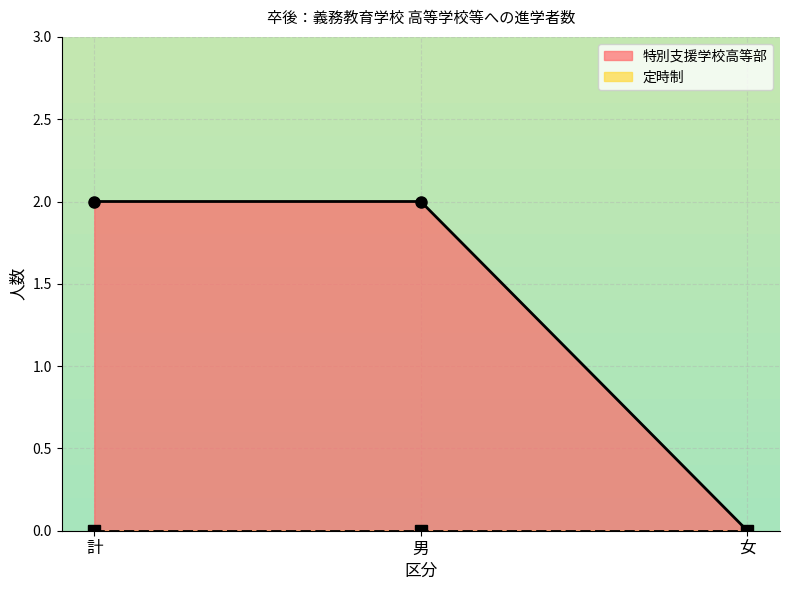

Where is the data nearest to the value 1?

計